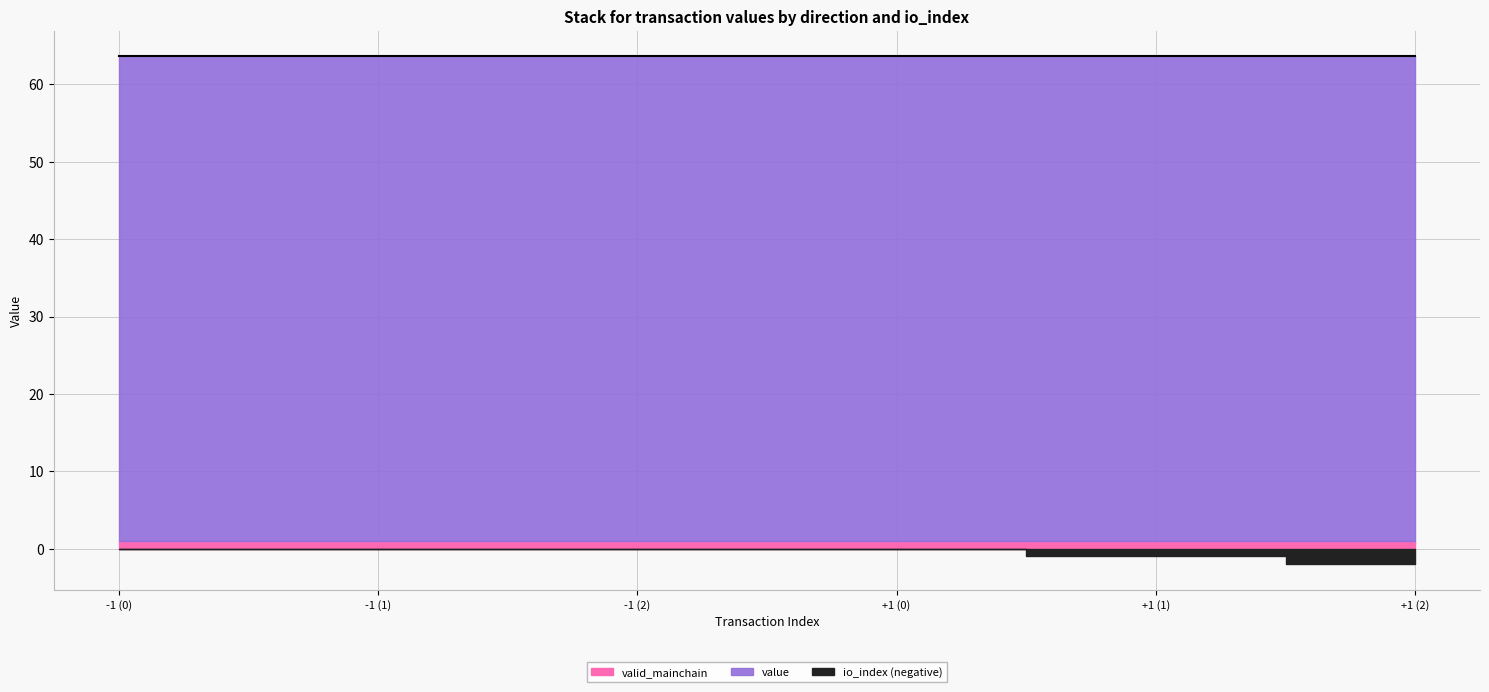

True or false: value has a value of 95.5 at -1.

False